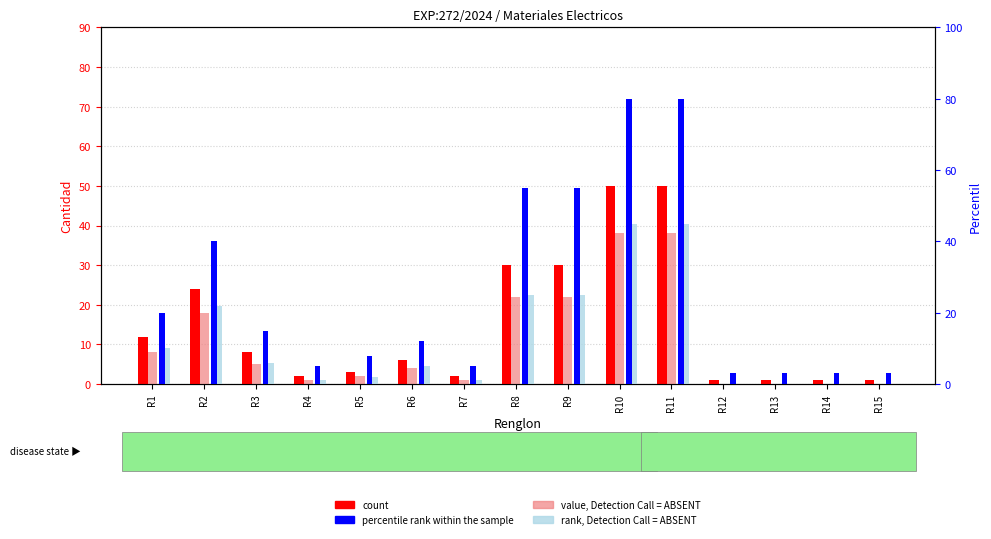

What are all the series names shown in the legend?

count, value, Detection Call = ABSENT, percentile rank within the sample, rank, Detection Call = ABSENT